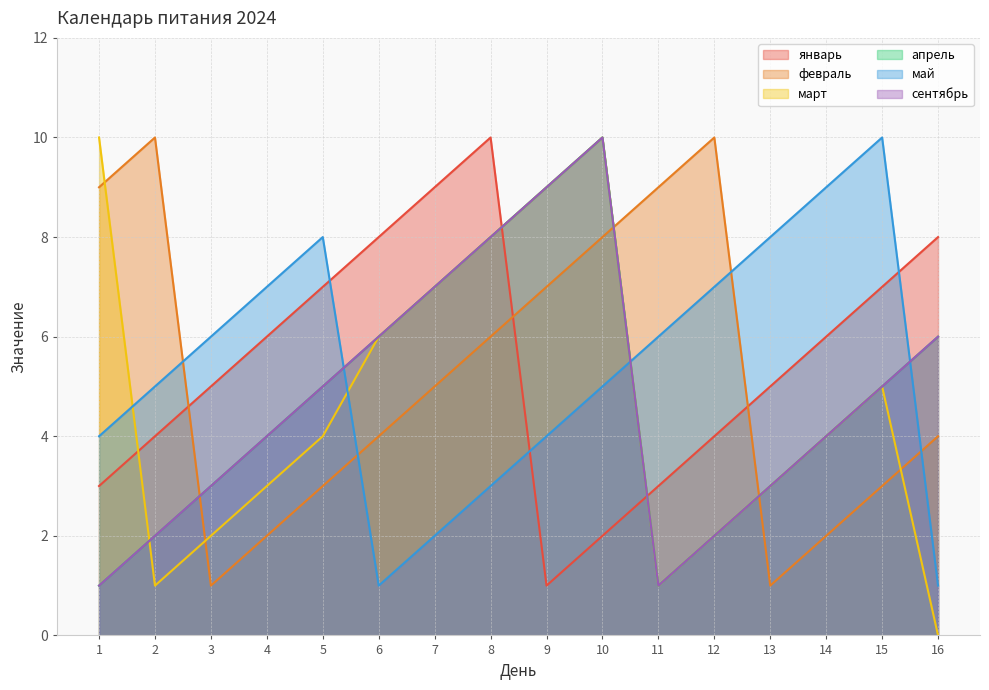

Which category has the highest value across all series?

8